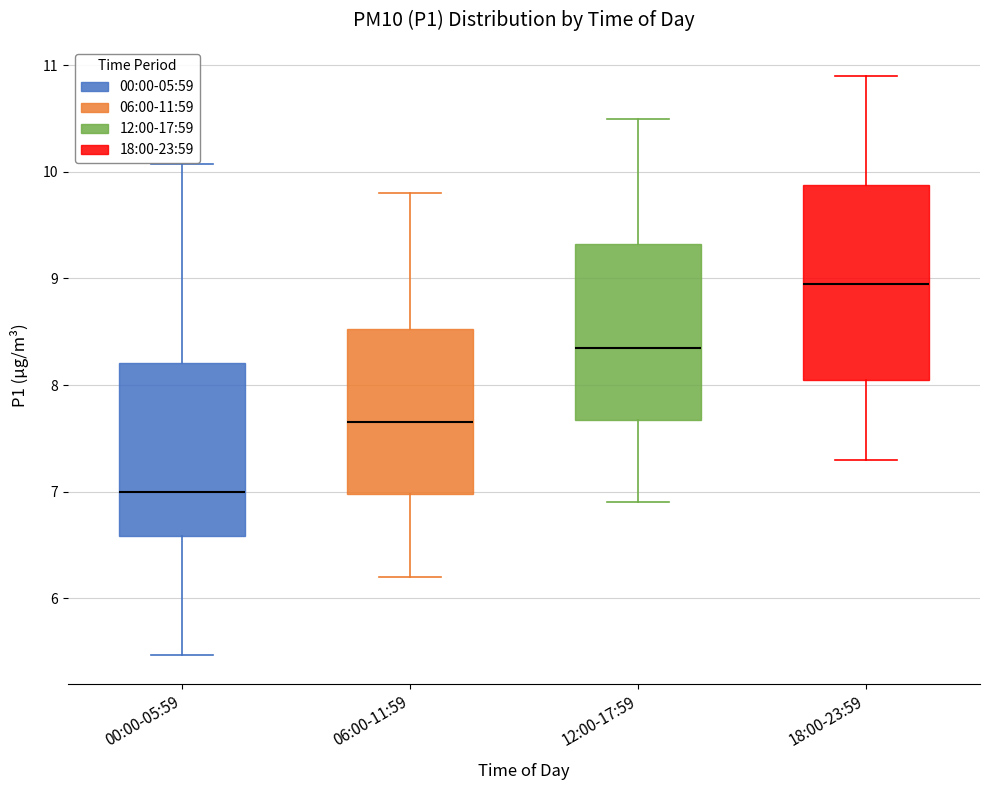

Comparing the boxes themselves (not the whiskers), which one is the tallest?

18:00-23:59